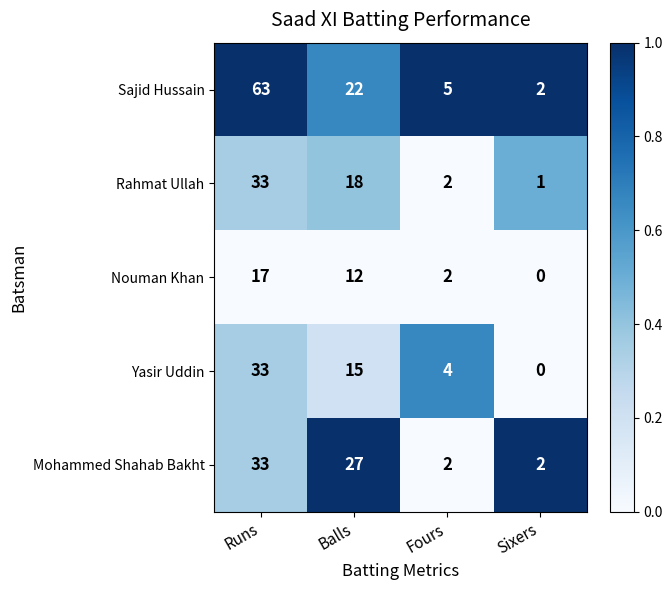

Which category has the highest value across all series?

Runs